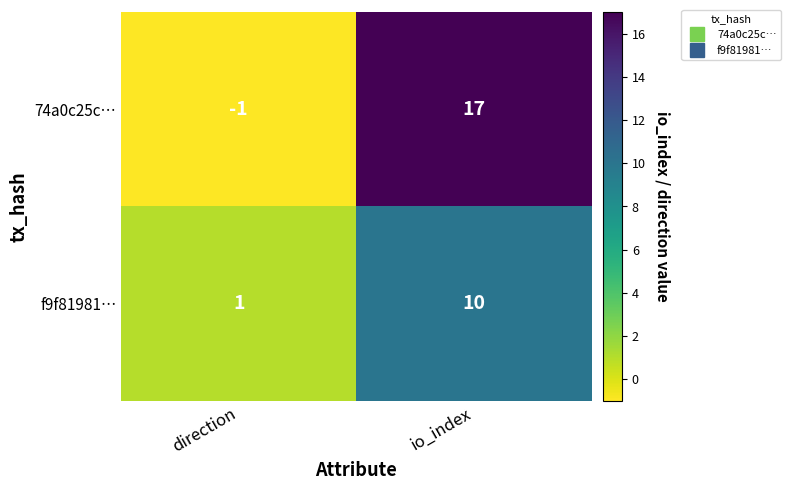

At which category is the sum across all series the highest?

io_index